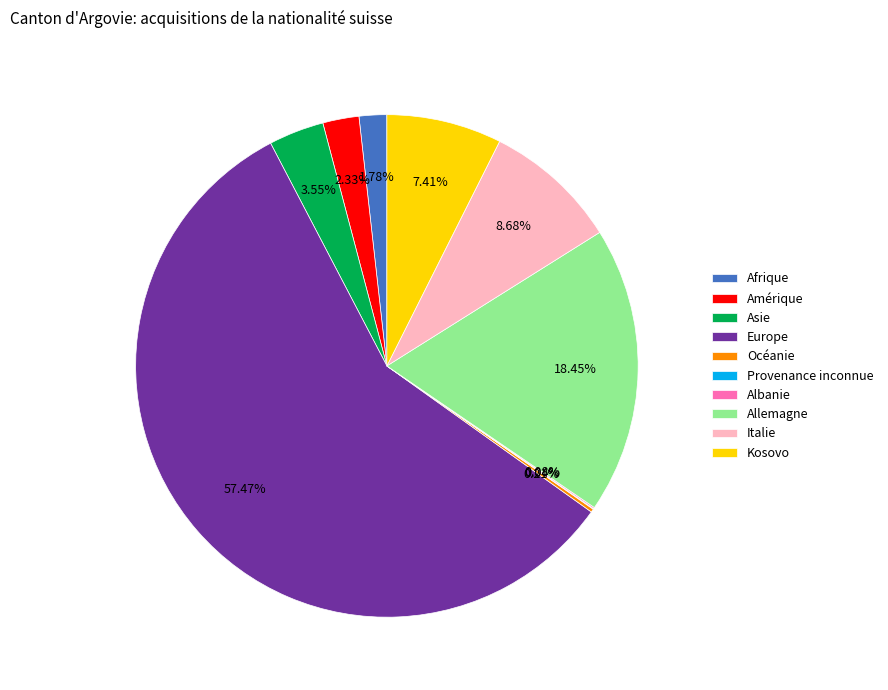

Which slice is the largest?

Europe